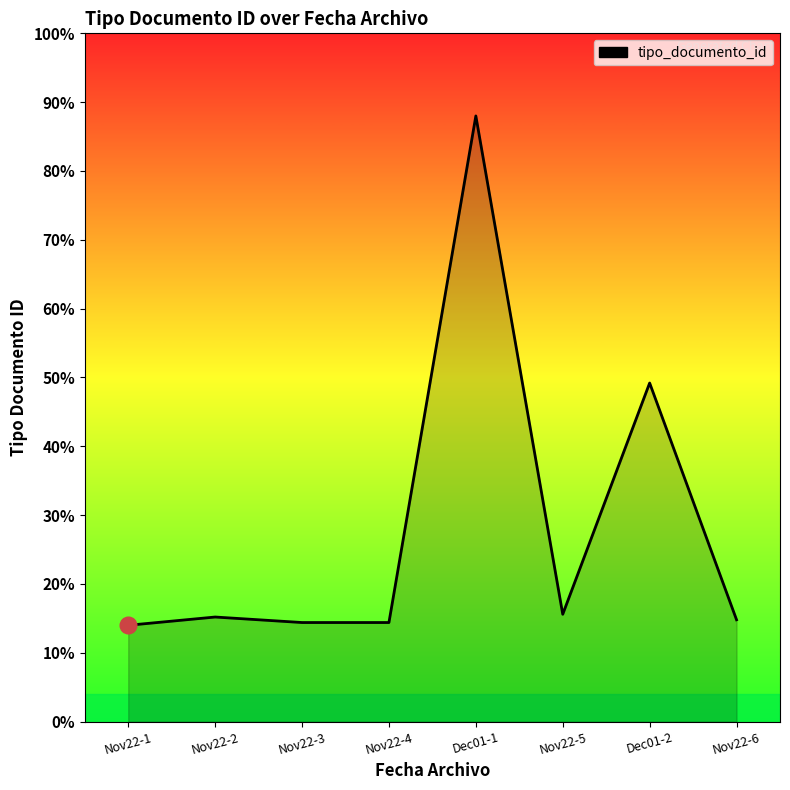

The value at Nov22-1 is 21. True or false?

False